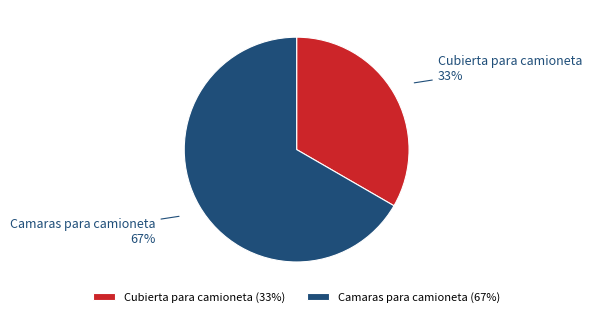

Approximately how many times larger is the value at Cubierta para camioneta compared to Camaras para camioneta?

0.5